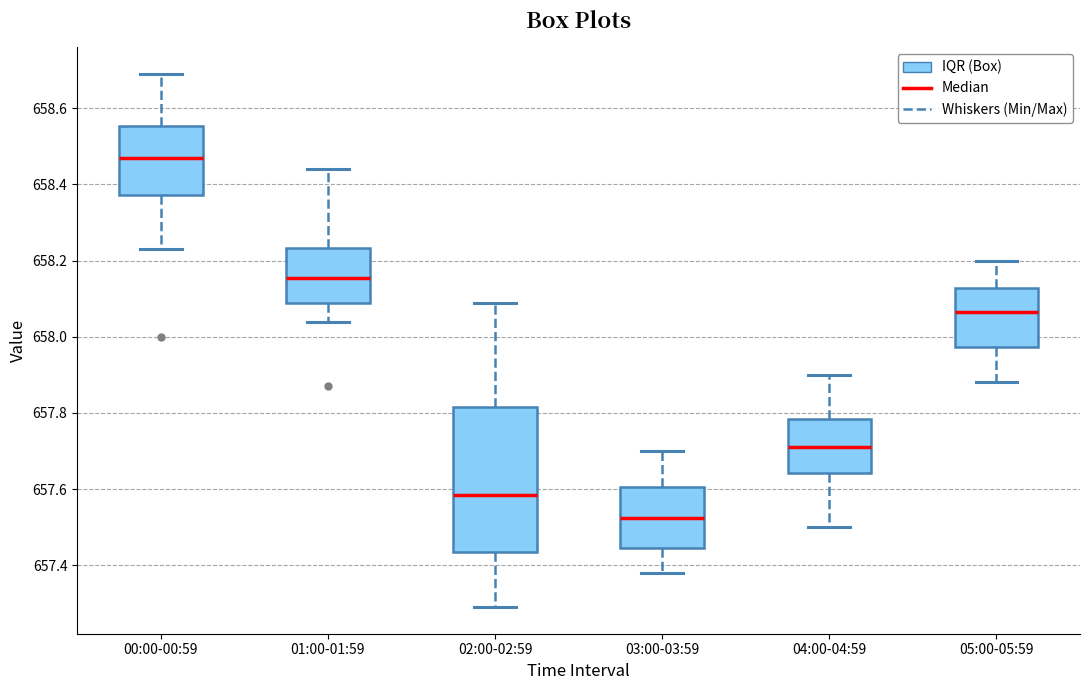

Comparing the boxes themselves (not the whiskers), which one is the tallest?

02:00-02:59